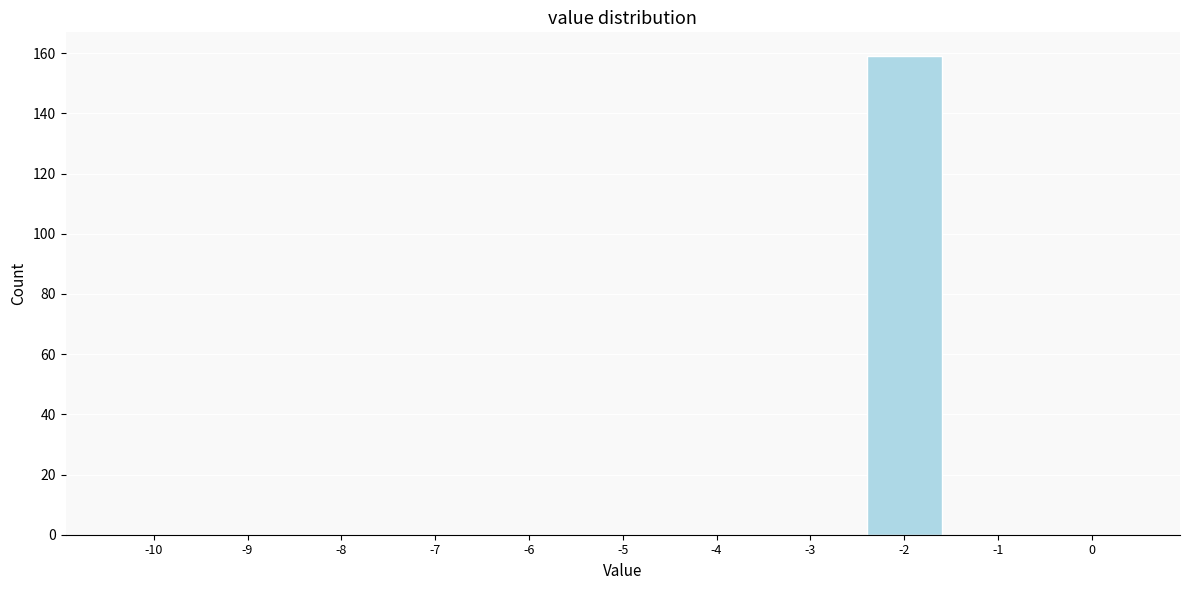

Reading left to right, extract all data points from this chart.

-10=0	-9=0	-8=0	-7=0	-6=0	-5=0	-4=0	-3=0	-2=159	-1=0	0=0